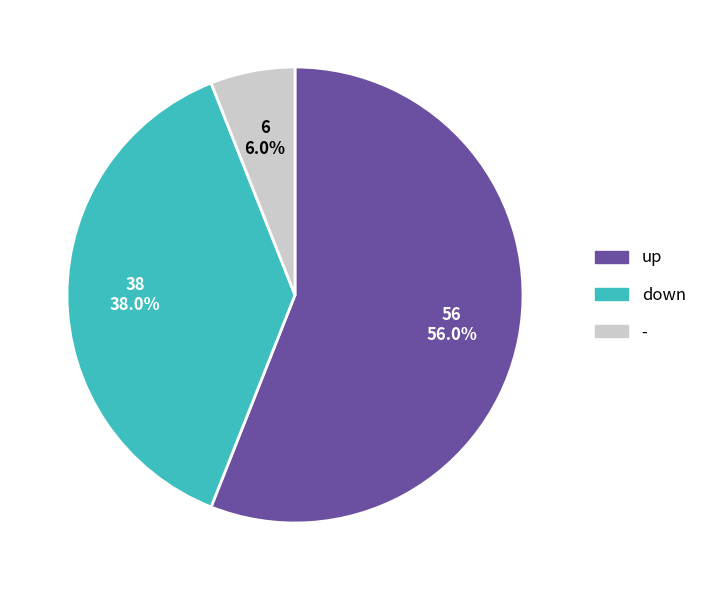

To the nearest percent, what is the difference between the up and - slice percentages?

50%